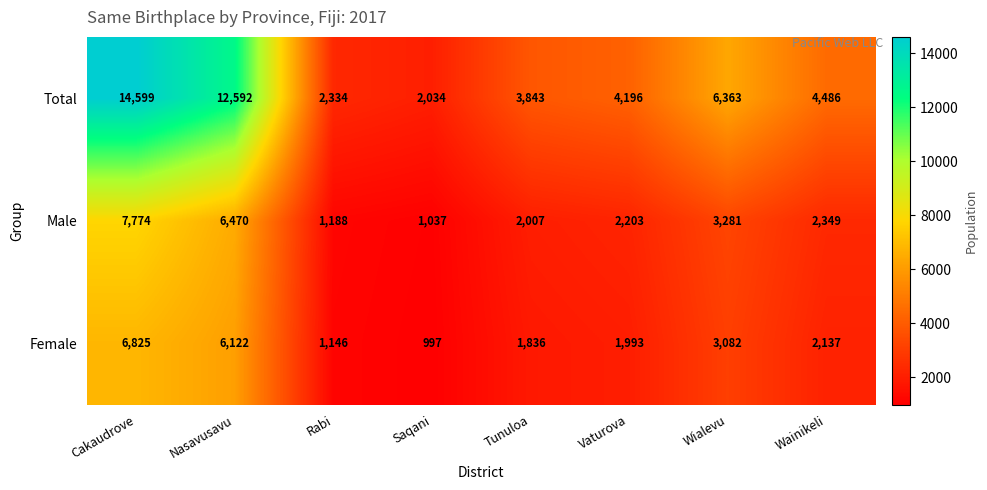

What is the greatest value displayed?

14599